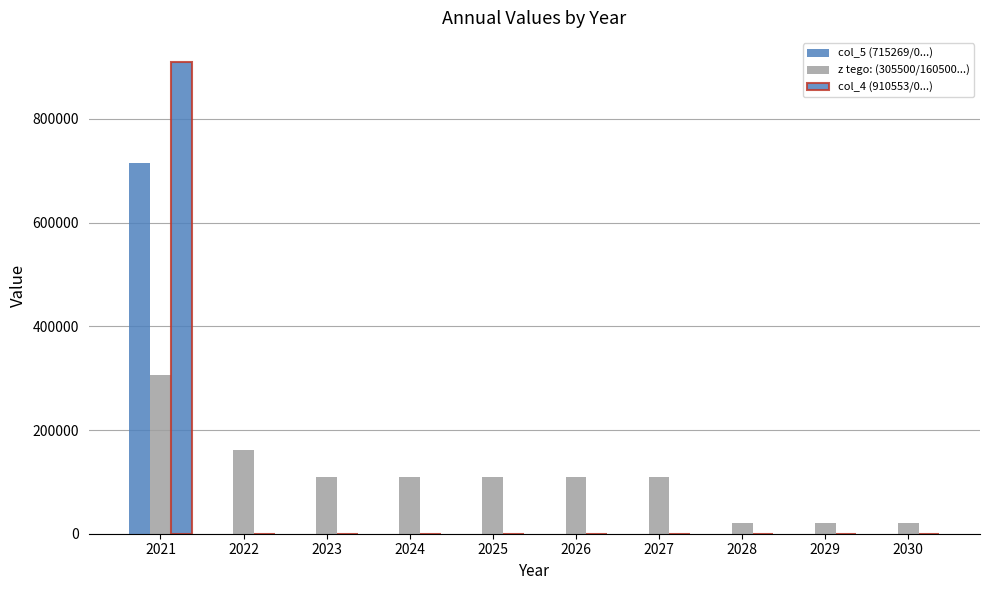

Read the z tego: (305500/160500...) value at 2029, to the nearest 10.

20790